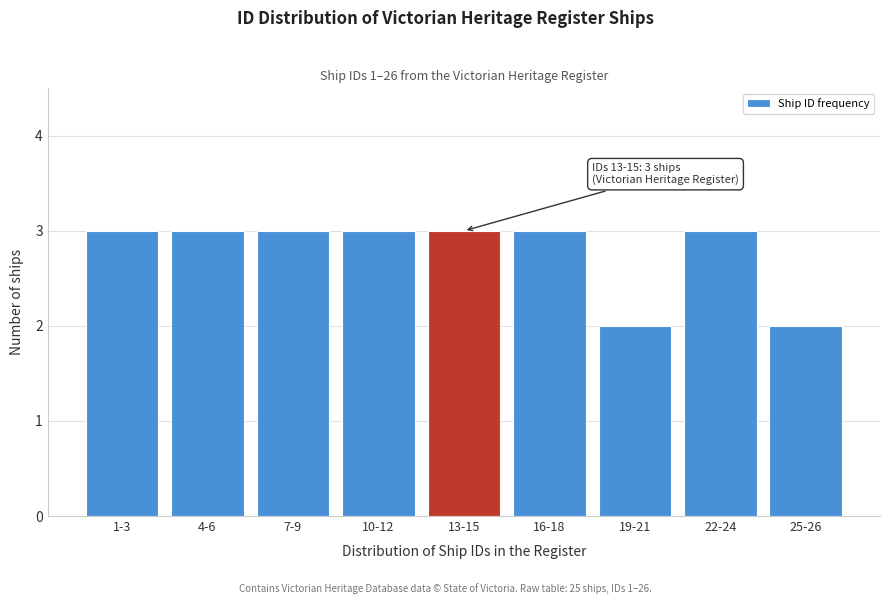

Reading left to right, what are all the values shown in this chart?

1-3=3	4-6=3	7-9=3	10-12=3	13-15=3	16-18=3	19-21=2	22-24=3	25-26=2